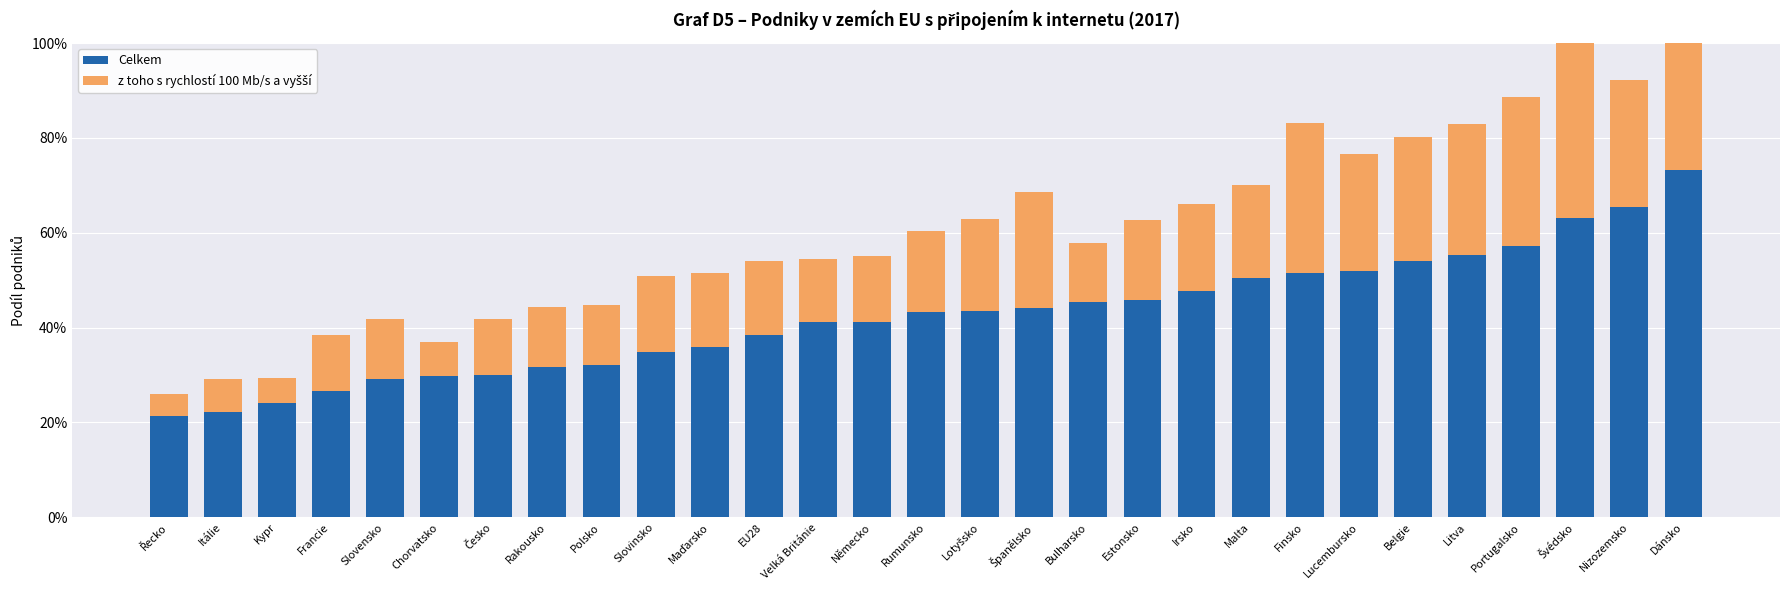

The value of Celkem at Chorvatsko is 0.5. True or false?

False